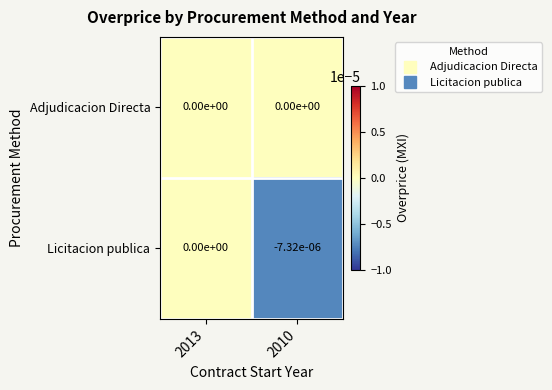

True or false: Licitacion publica has a value of -0.0 at 2010.

True